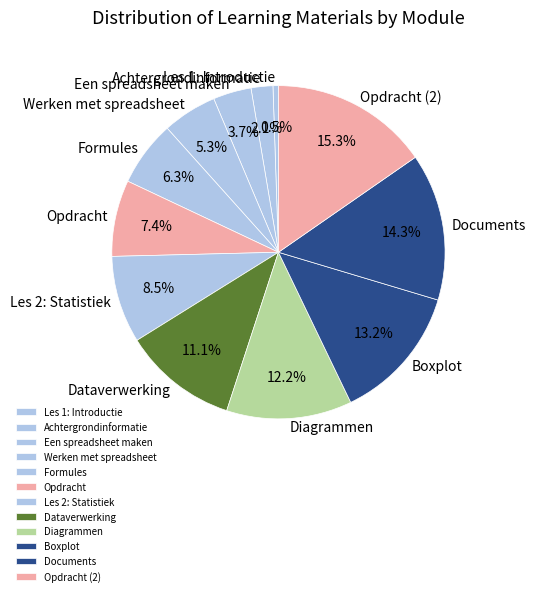

How much of the chart is everything except Les 2: Statistiek?

91.5%